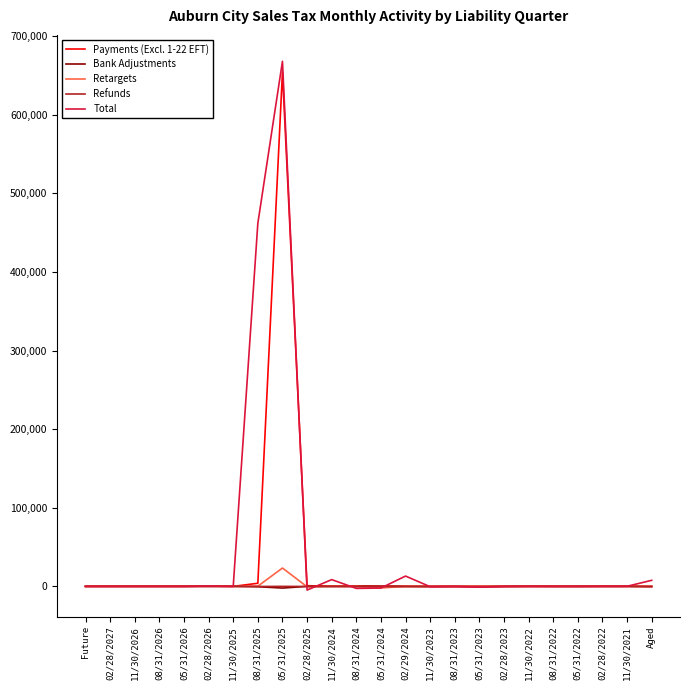

What is the maximum value shown in the chart?

668028.8